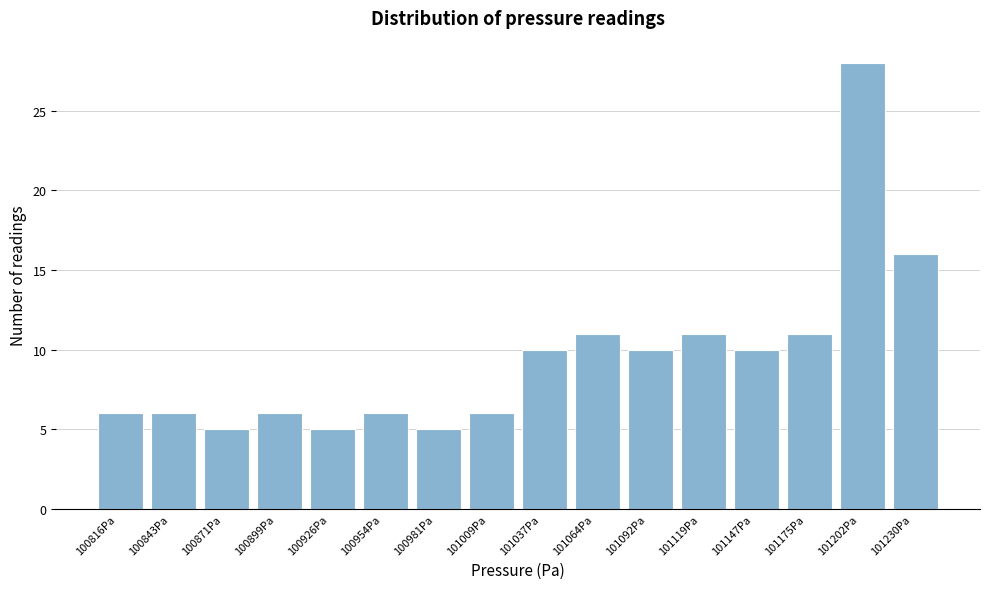

Reading left to right, transcribe all the data shown in this chart.

6	6	5	6	5	6	5	6	10	11	10	11	10	11	28	16